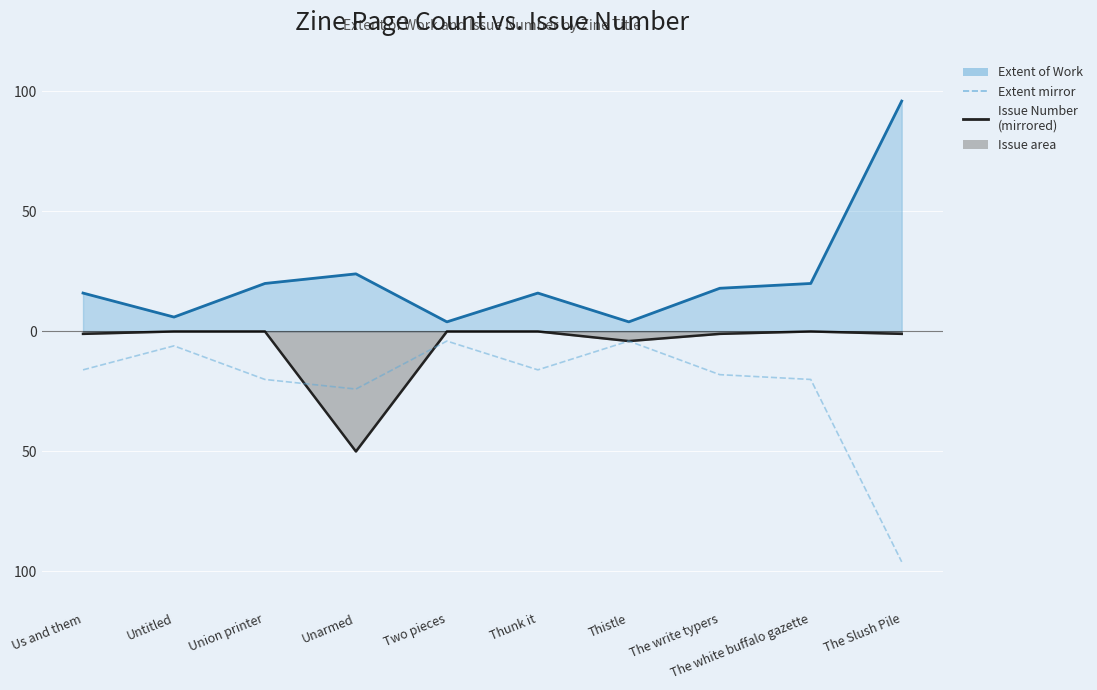

What is the value of the Extent of Work point at the 3rd from the left?

20